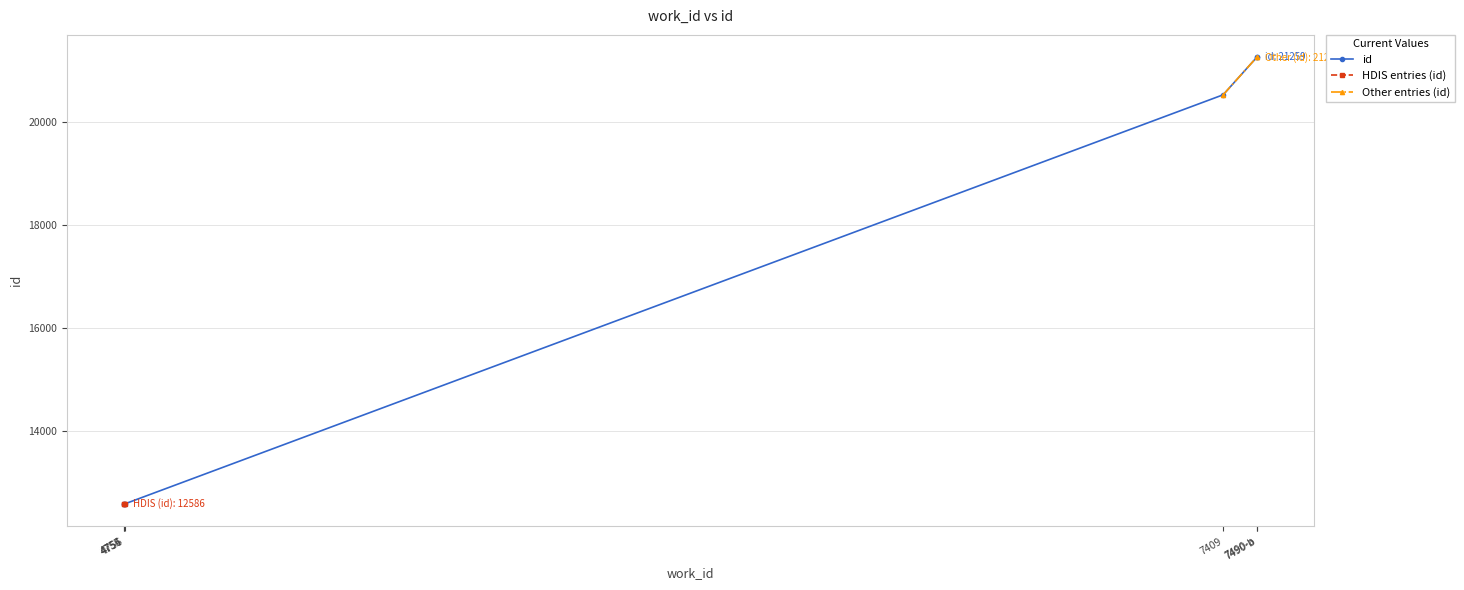

True or false: the data has more than 1 interior local peaks.

False